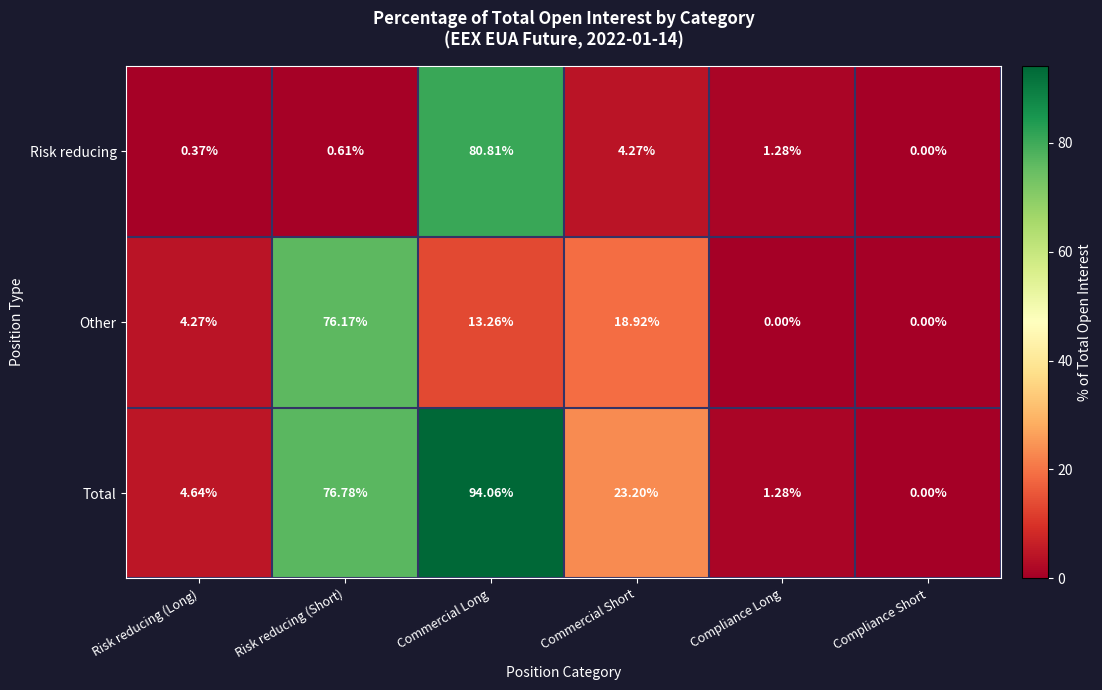

Between Risk reducing (Long) and Commercial Short, which series saw the biggest shift?

Total